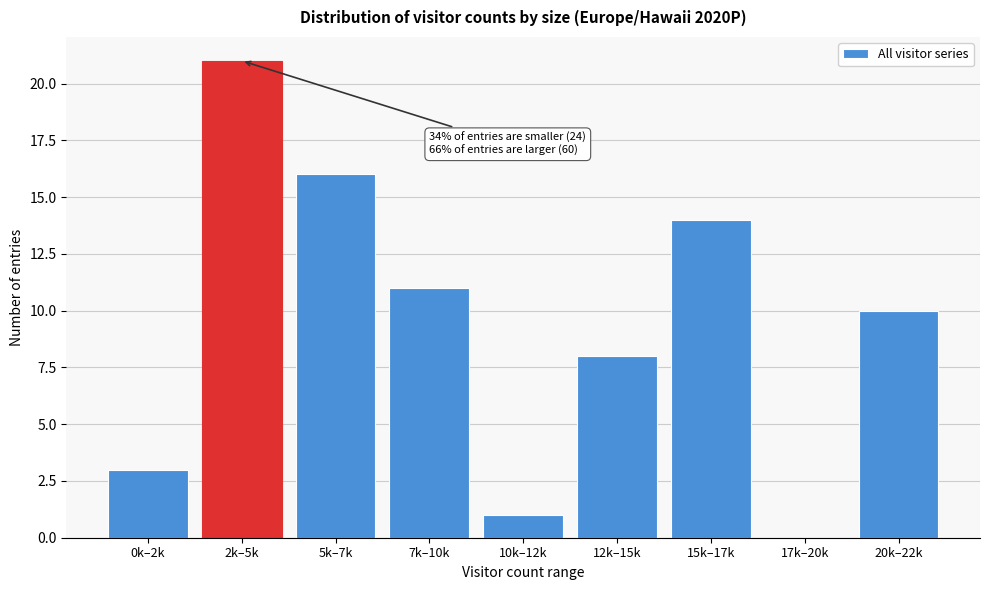

Reading left to right, what are all the values shown in this chart?

0k–2k=3	2k–5k=21	5k–7k=16	7k–10k=11	10k–12k=1	12k–15k=8	15k–17k=14	17k–20k=0	20k–22k=10